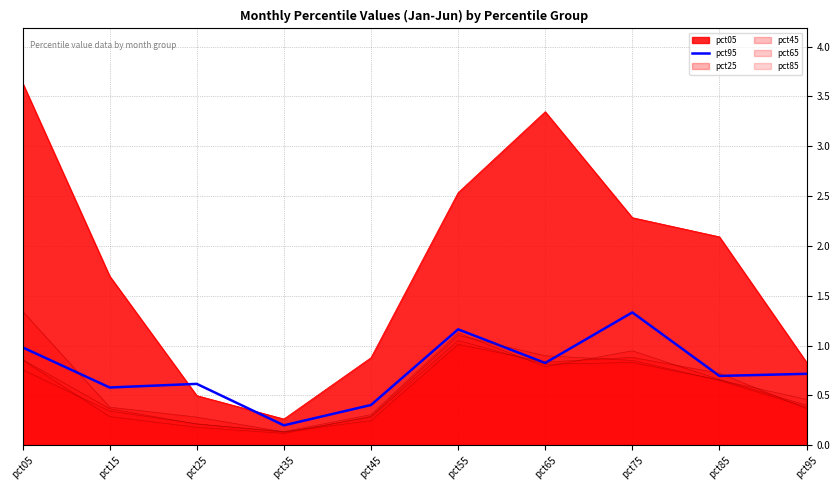

What is the value of the 10th point from the left?

0.7